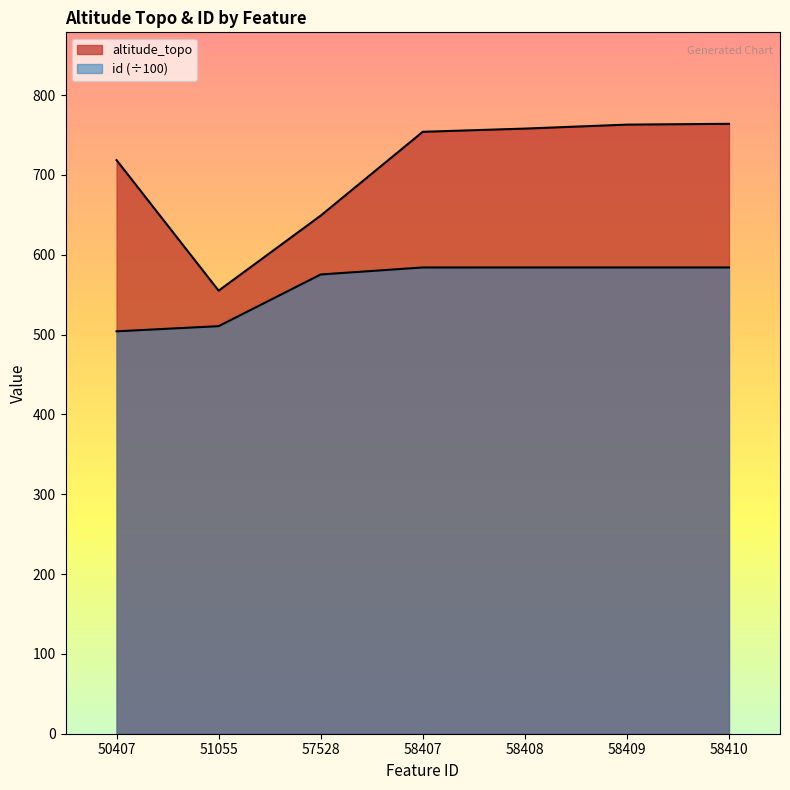

What are all the series names shown in the legend?

altitude_topo, id